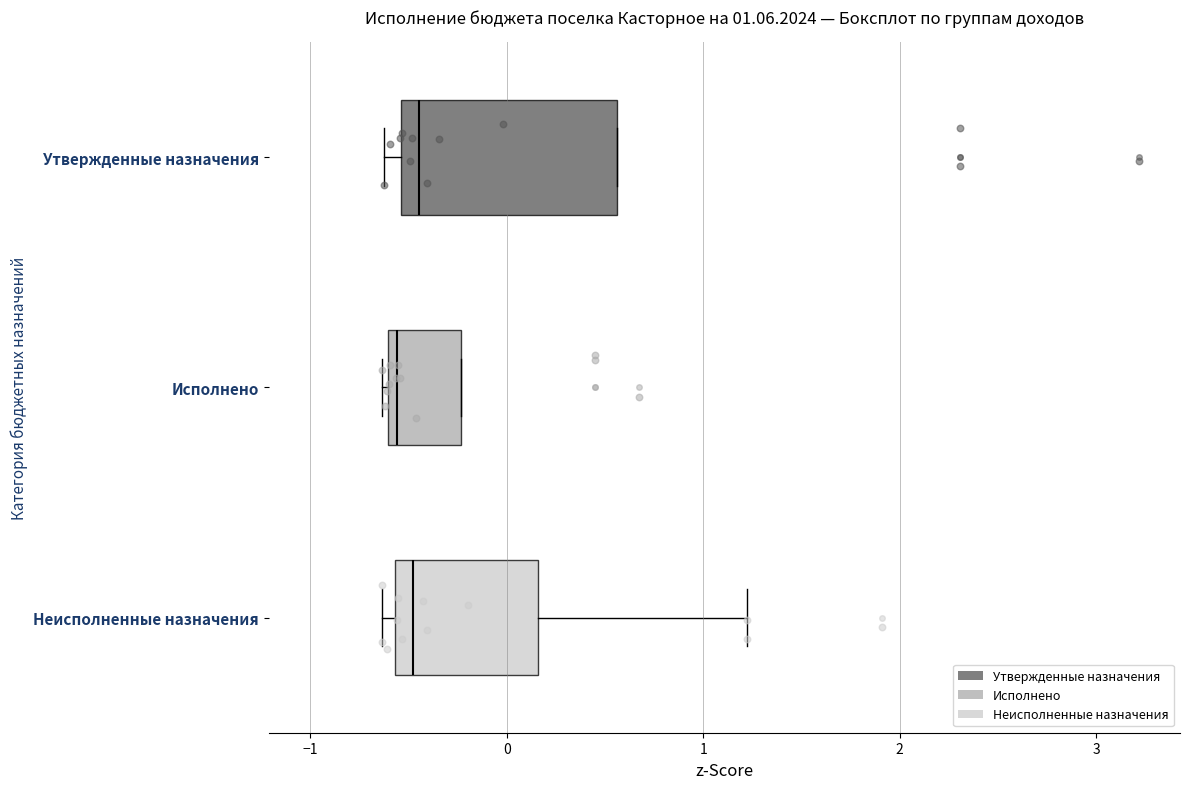

Comparing the boxes themselves (not the whiskers), which one is the widest?

Утвержденные назначения